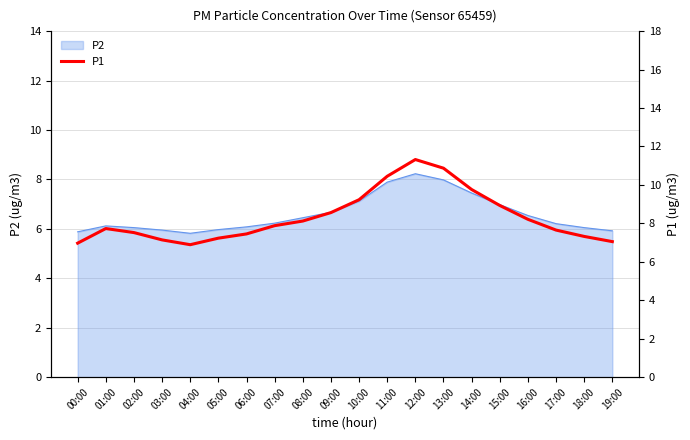

True or false: P2 has a value of 7.5 at 14:00.

True